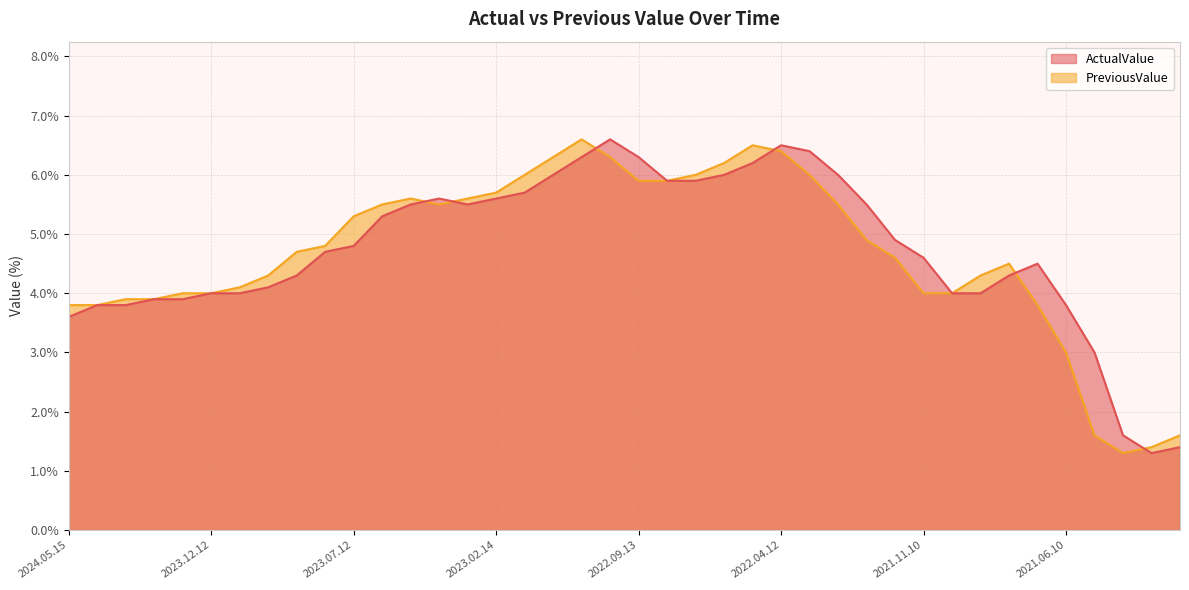

Between 2022.07.13 and 2021.04.13, which series saw the biggest shift?

PreviousValue